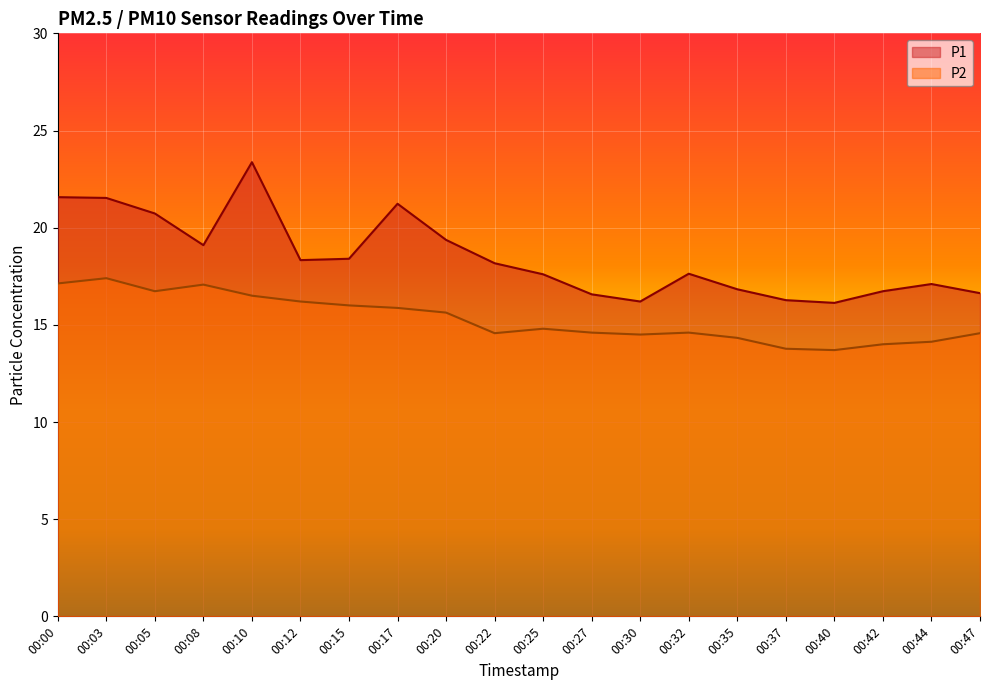

True or false: P2 has more than 0 interior local peaks.

True